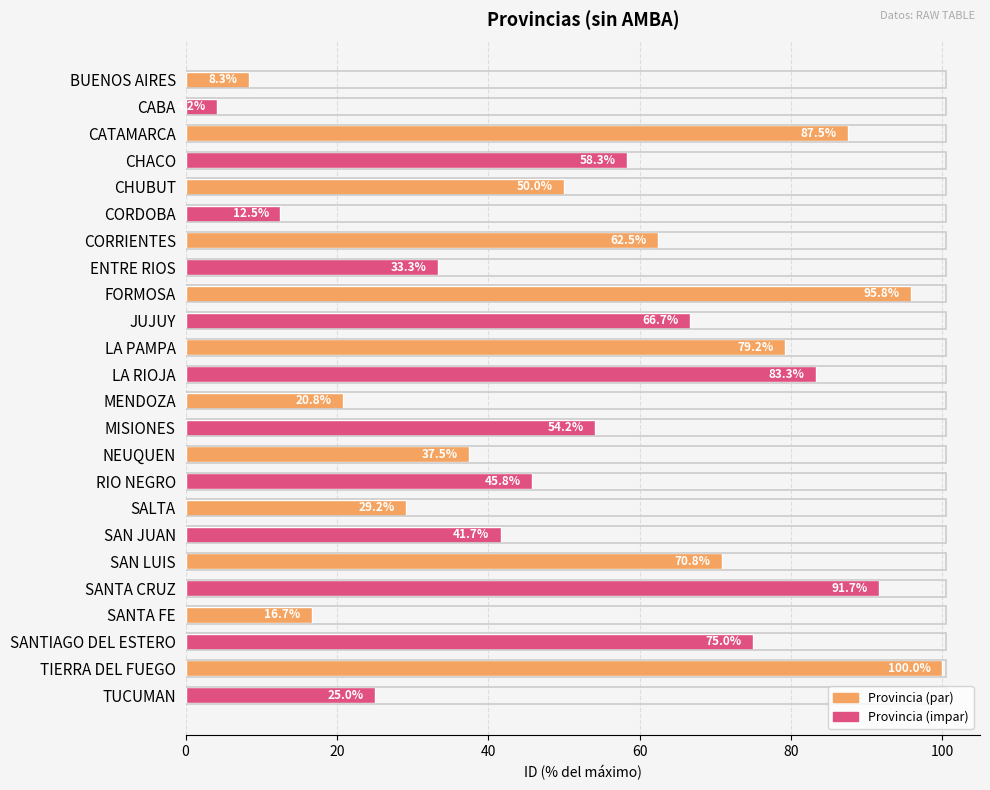

What is the label of the 6th bar from the top?

CORDOBA